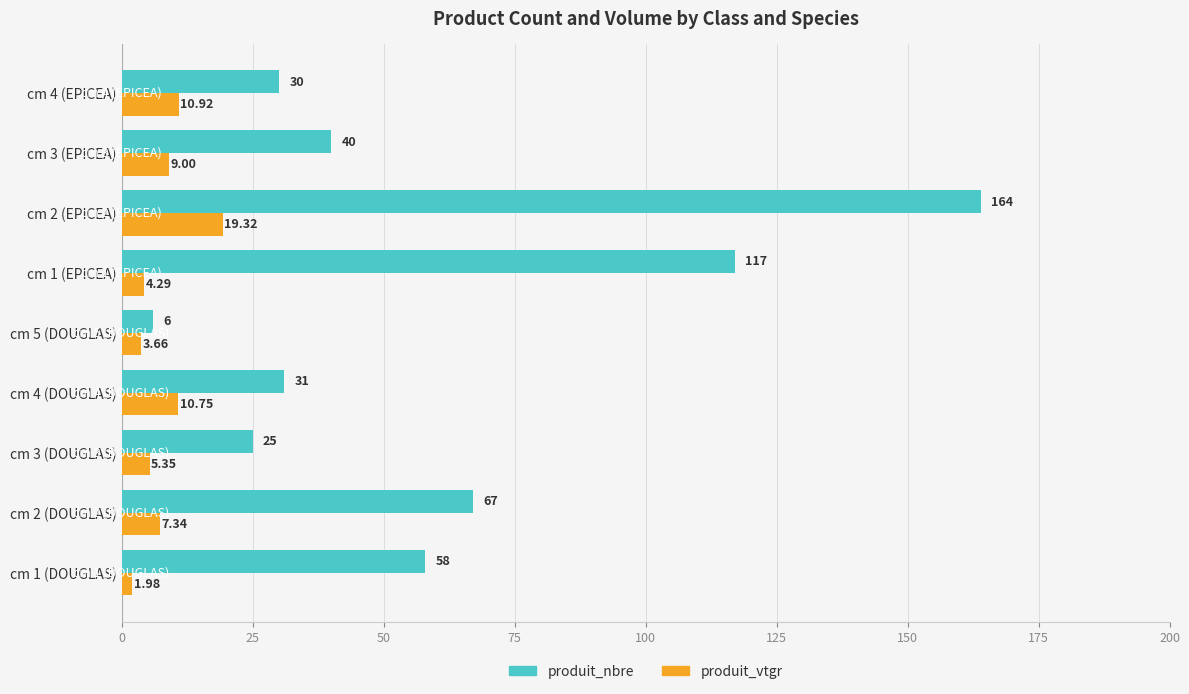

Which series has the widest spread of values?

produit_nbre